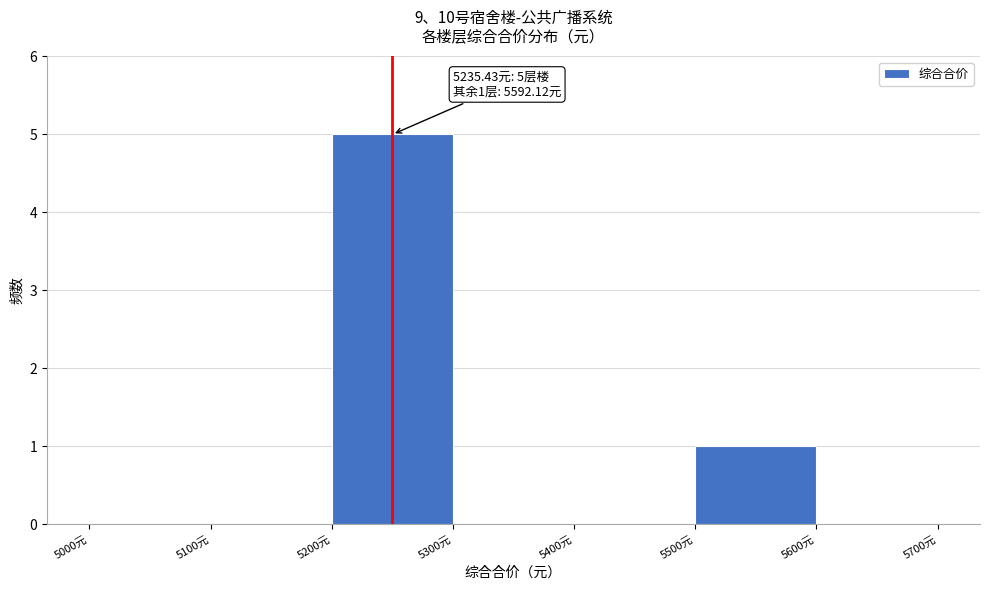

Which range on the x-axis has the tallest bar?

5200 to 5300